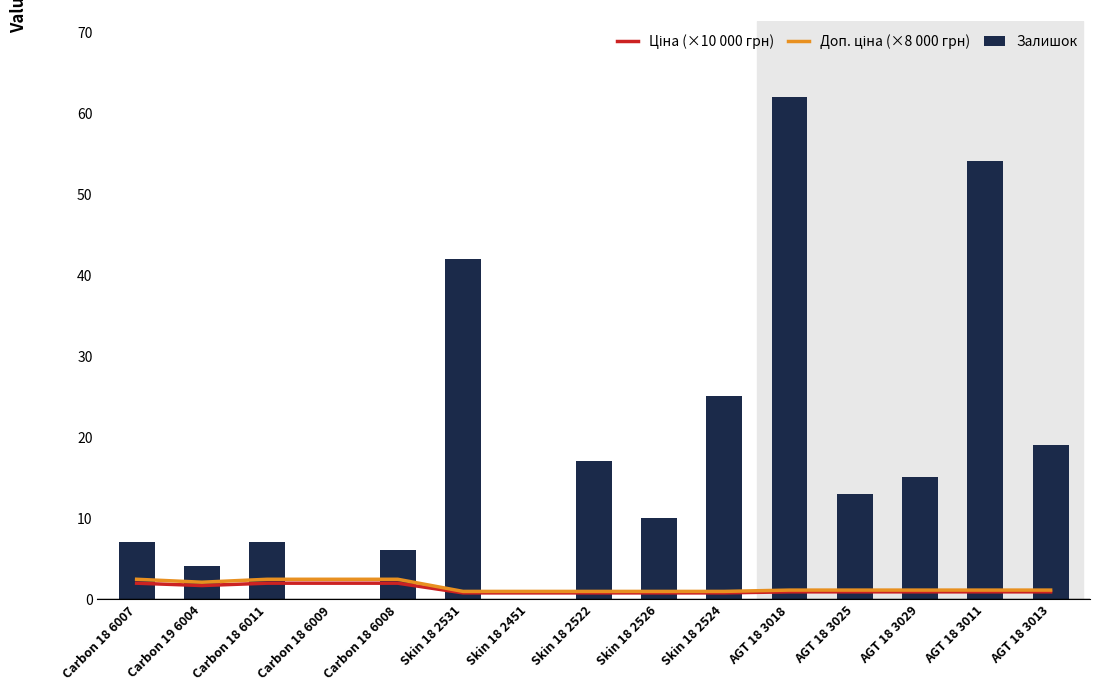

What is the spread (max minus min) of values at Skin 18 2531?

41.3